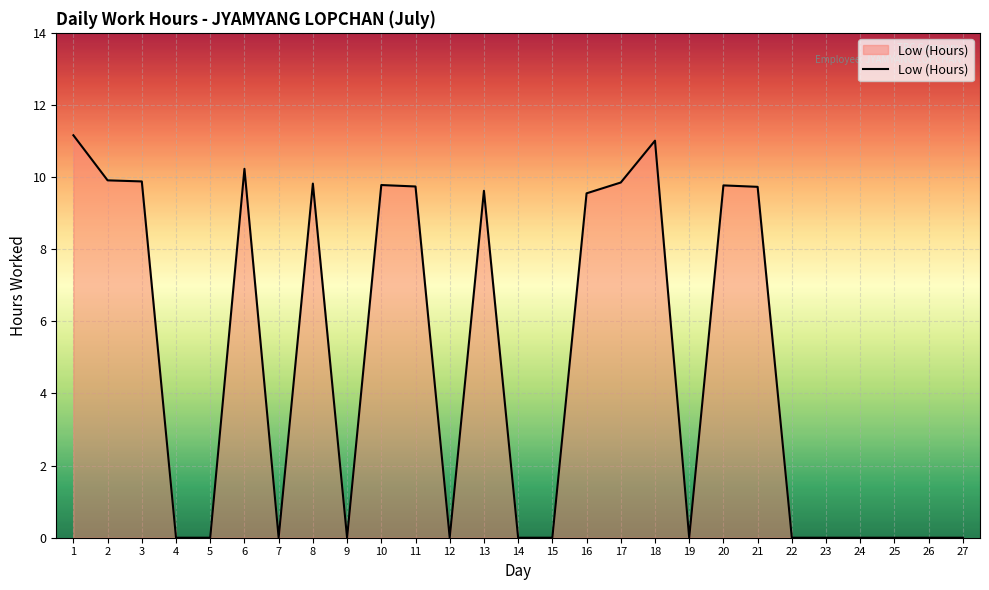

Which label corresponds to the largest value in the chart?

1